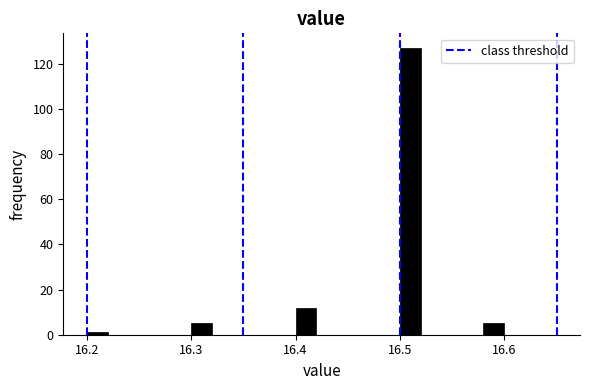

Read against the x-axis, roughly where is the centre of the tallest bar?

16.51